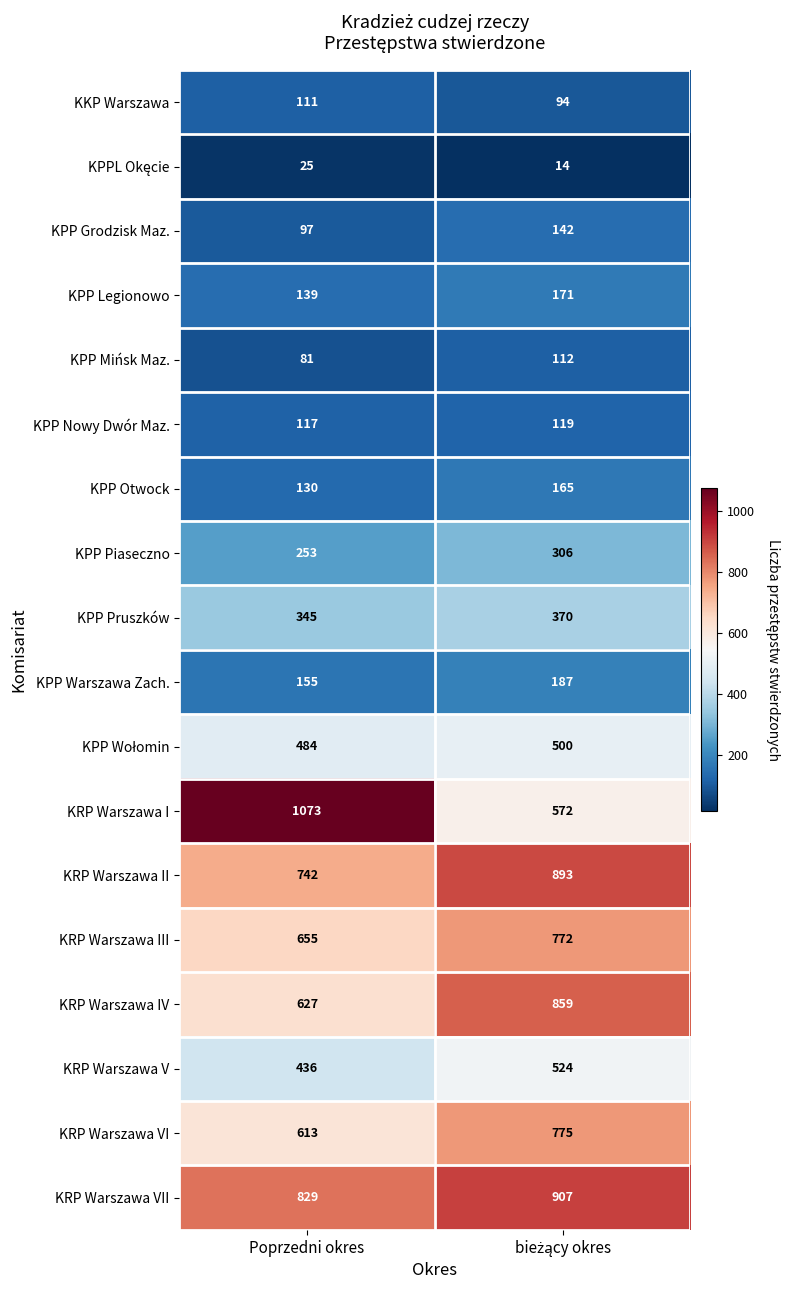

What is the total value across all series at Poprzedni okres?

6912